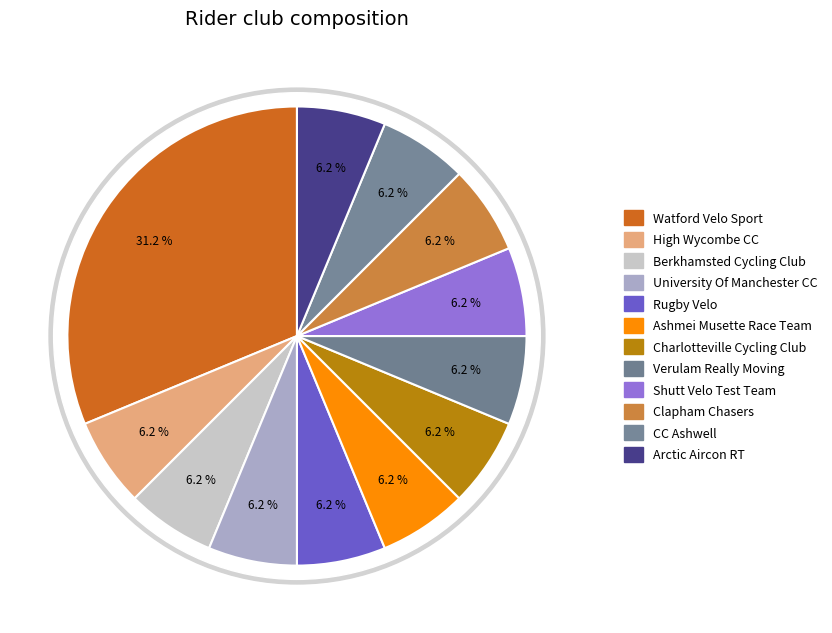

Does any single category account for the majority?

No